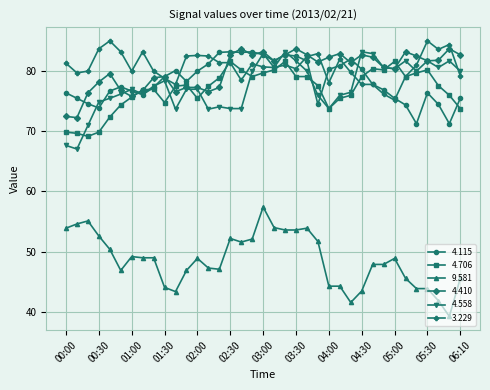

Count the number of data series in this chart.

6